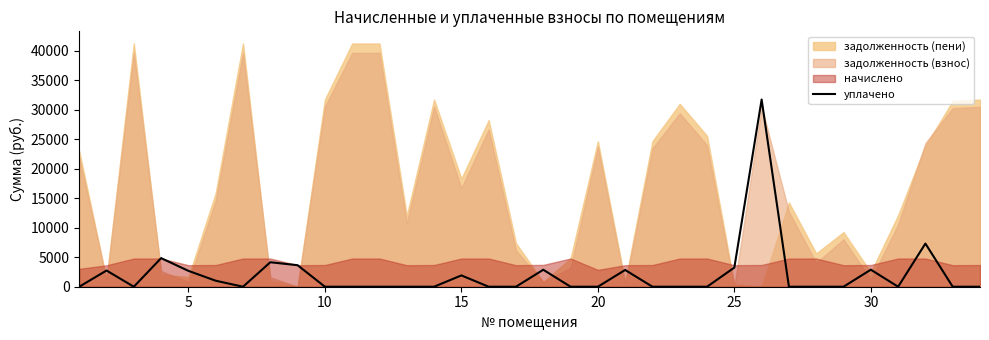

What is the average value?

2114.8